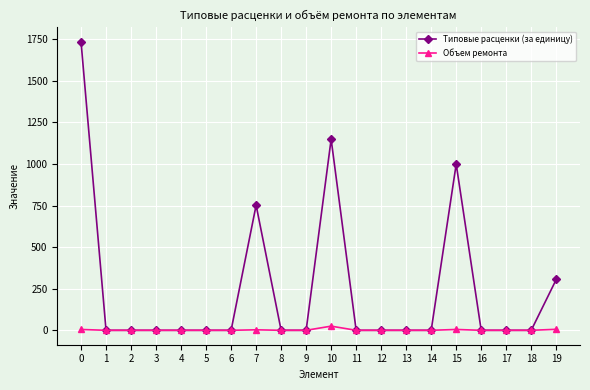

List the series in order of their peak value, lowest first.

Объем ремонта, Типовые расценки (за единицу)